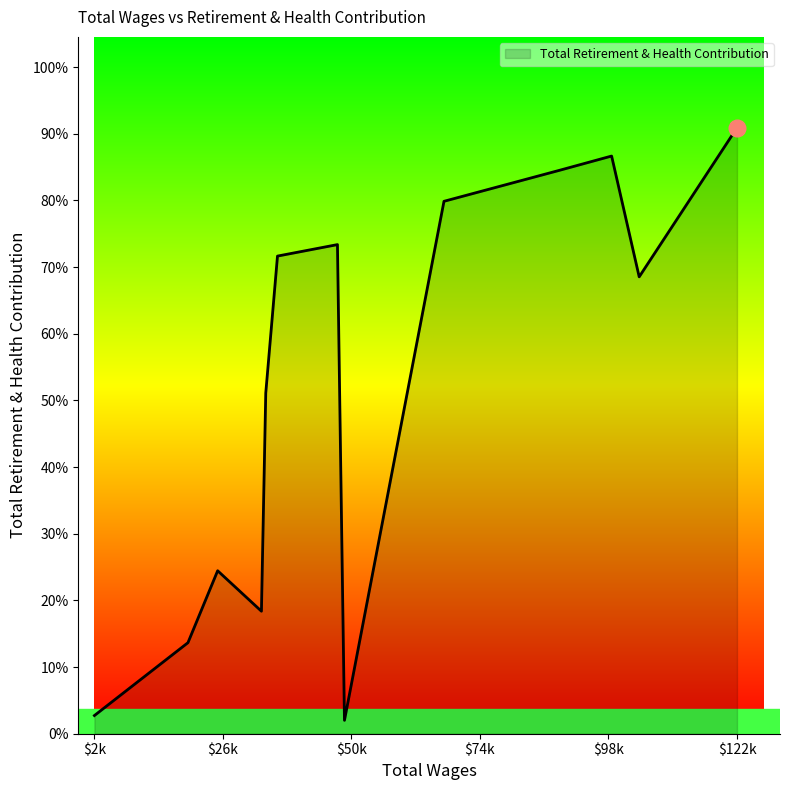

Is this an area chart (filled region under the line)?

Yes